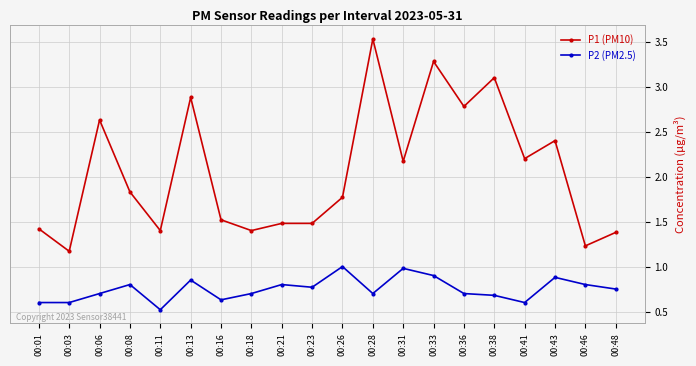

Where is P2 (PM2.5) nearest to the value 0?

00:11